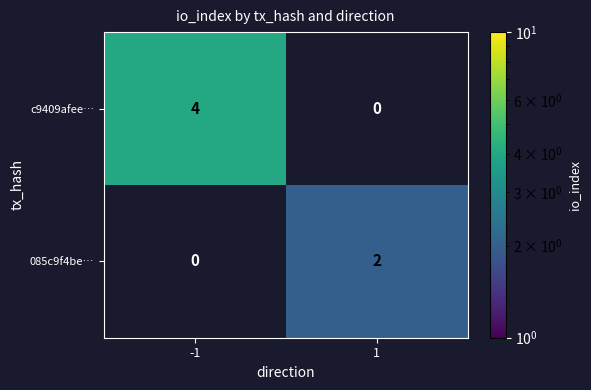

The value of c9409afee… at -1 is 7. True or false?

False